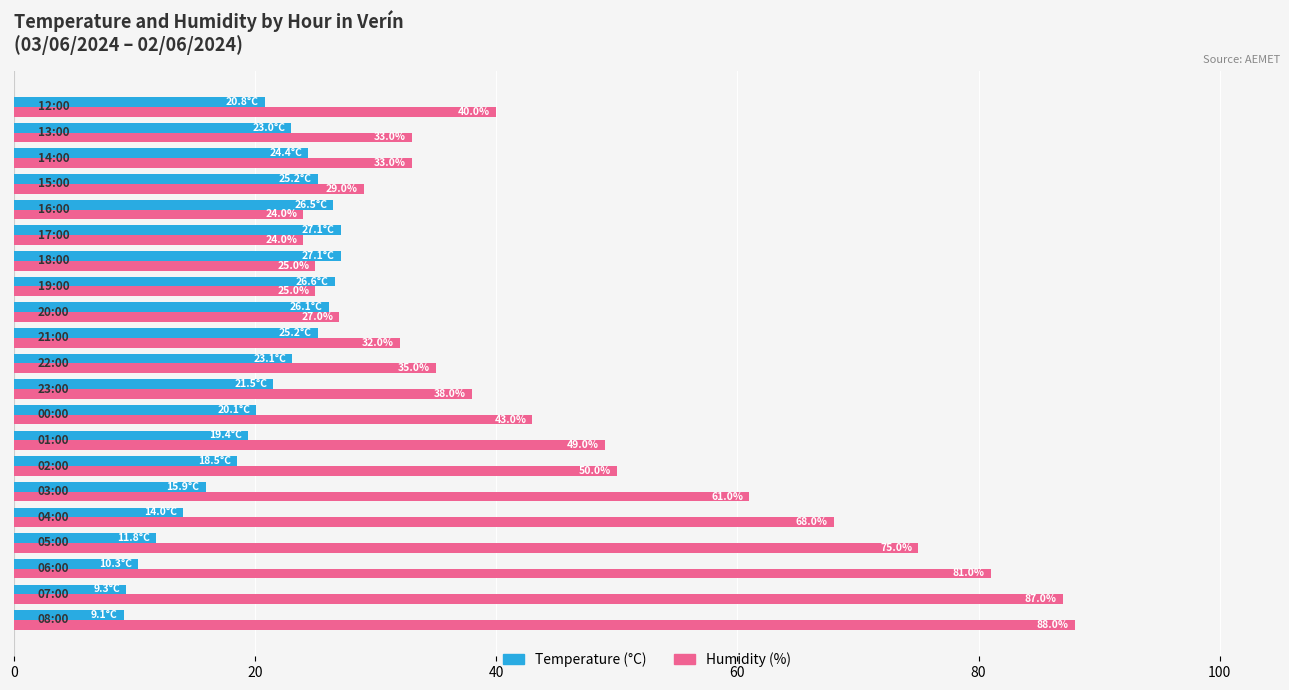

Which series has the largest total across all categories?

Humidity (%)